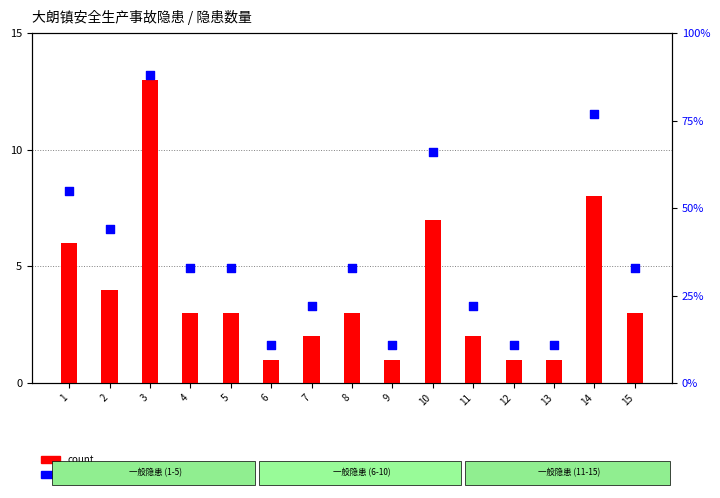

Which series has the widest spread of Y values?

percentile rank within the sample